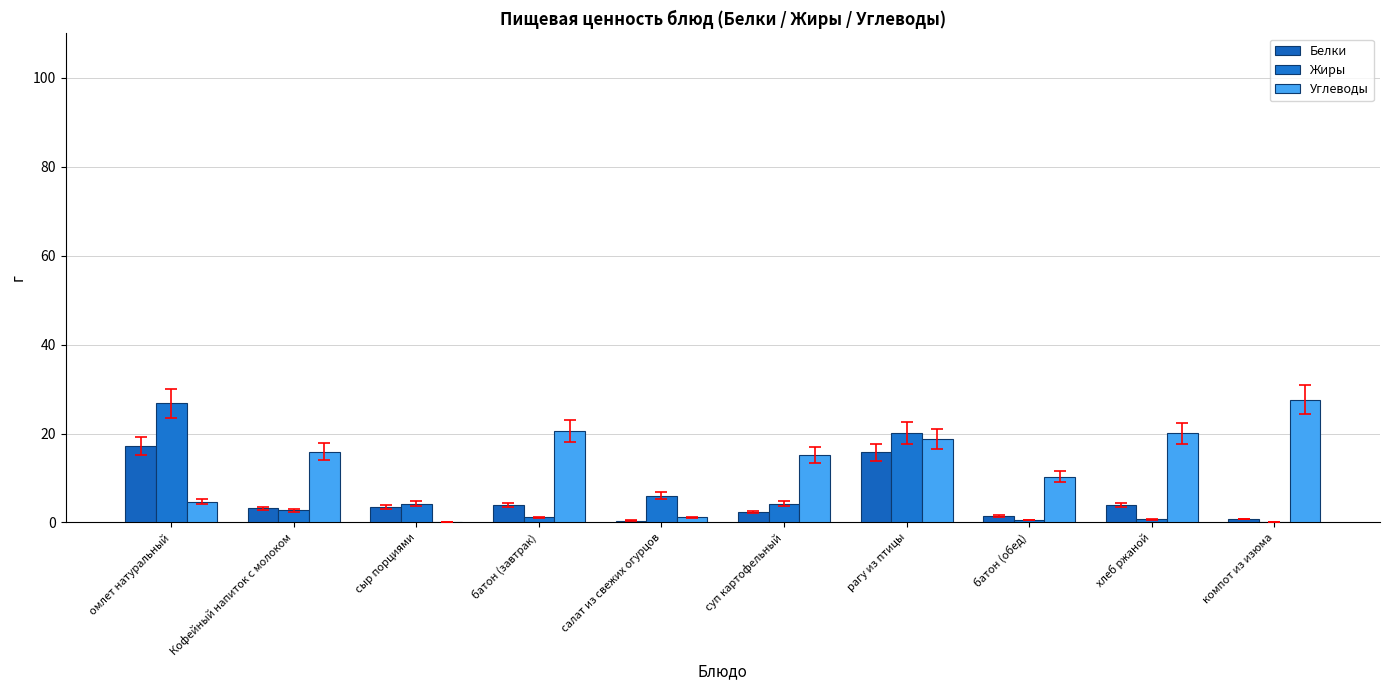

What is the difference between the highest and lowest values at рагу из птицы?

4.3